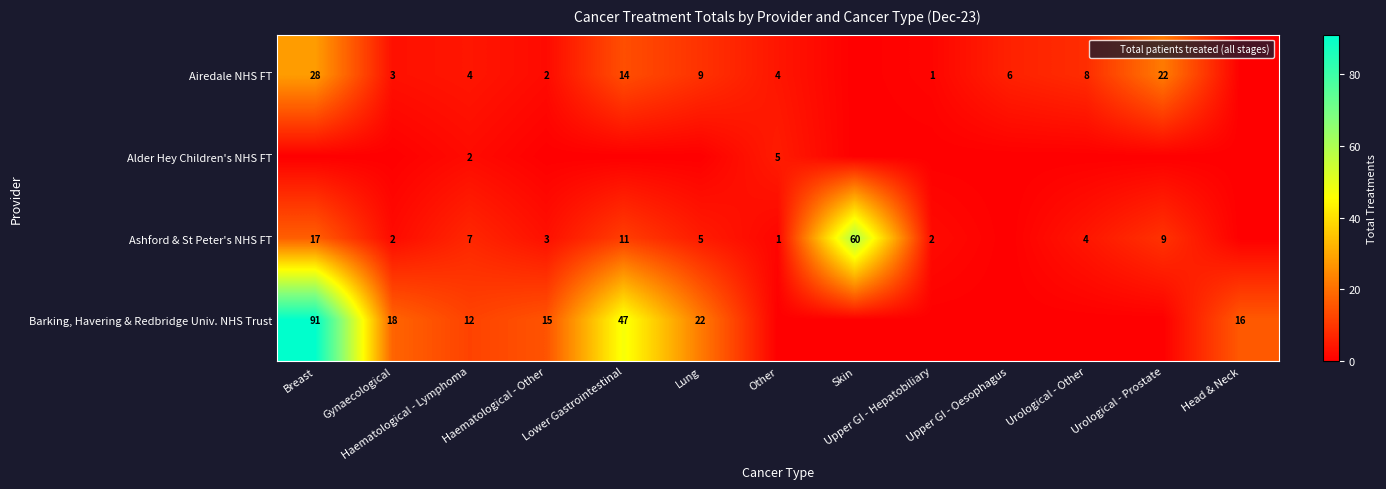

What is the sum of the Barking, Havering & Redbridge Univ. NHS Trust values at Haematological - Lymphoma and Lung?

34